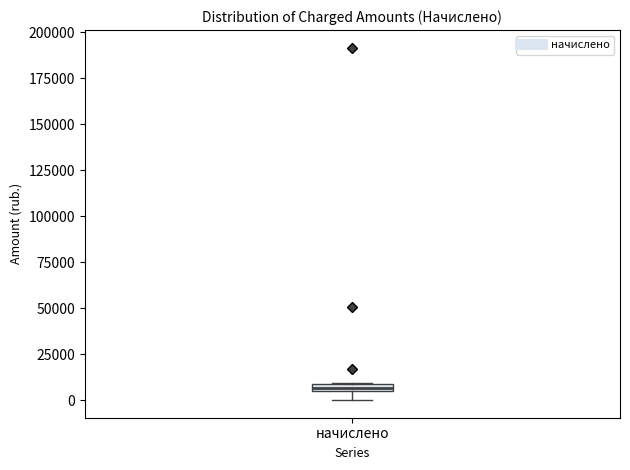

Where is the lower edge of the box for начислено on the y-axis? The values are not printed on the chart, so give them approximately, as read against the axis.

5000